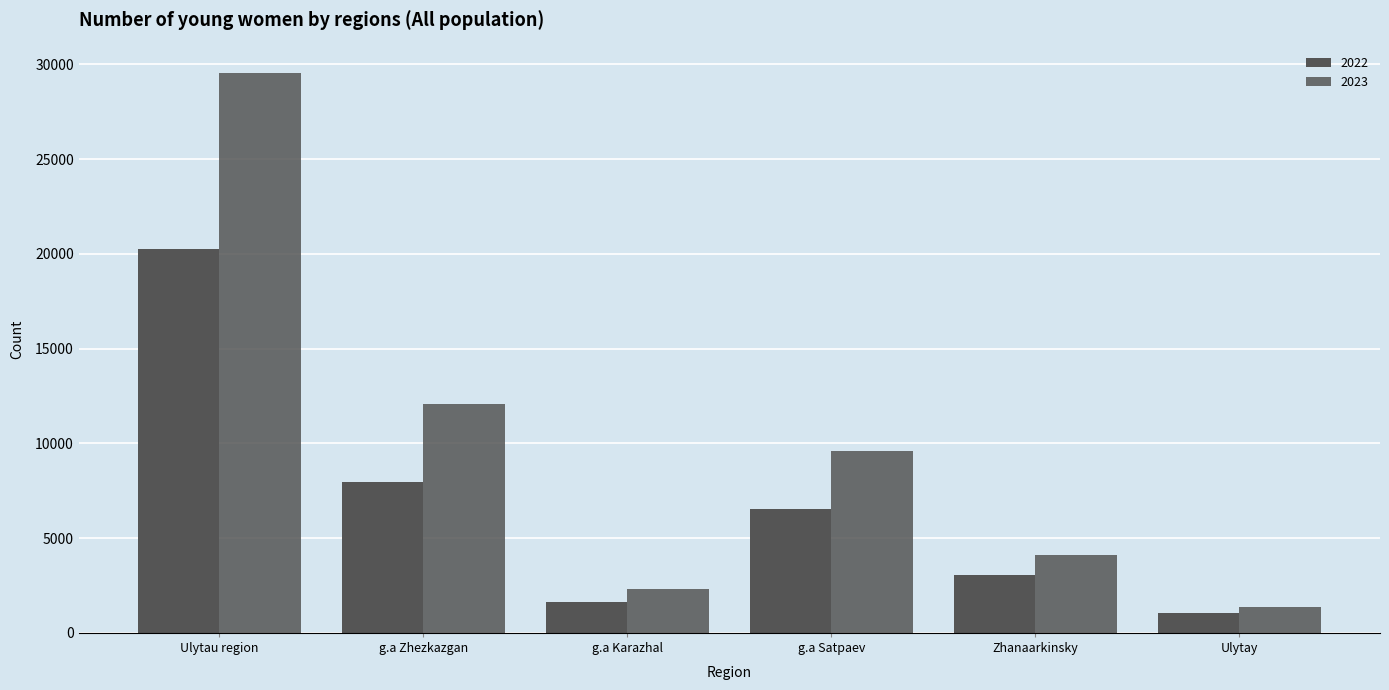

Which series has the widest spread of values?

2023